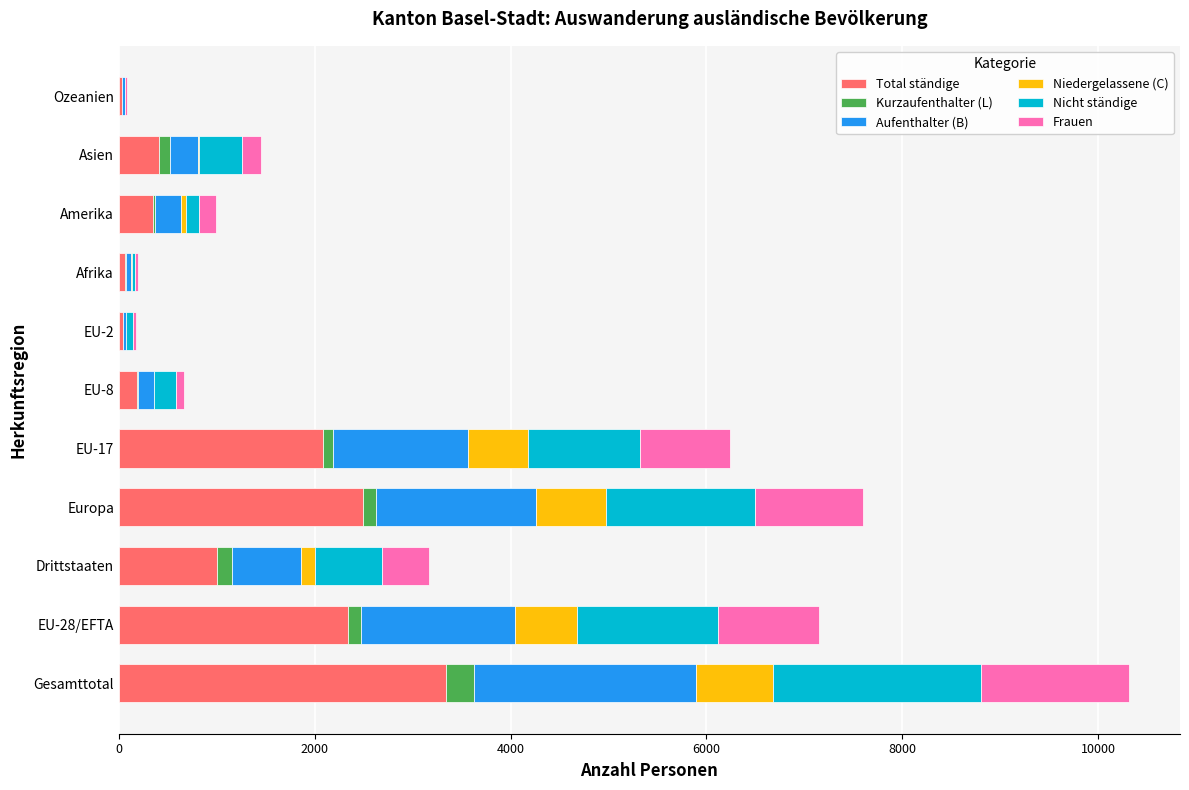

At which label does Total ständige reach its peak?

Gesamttotal